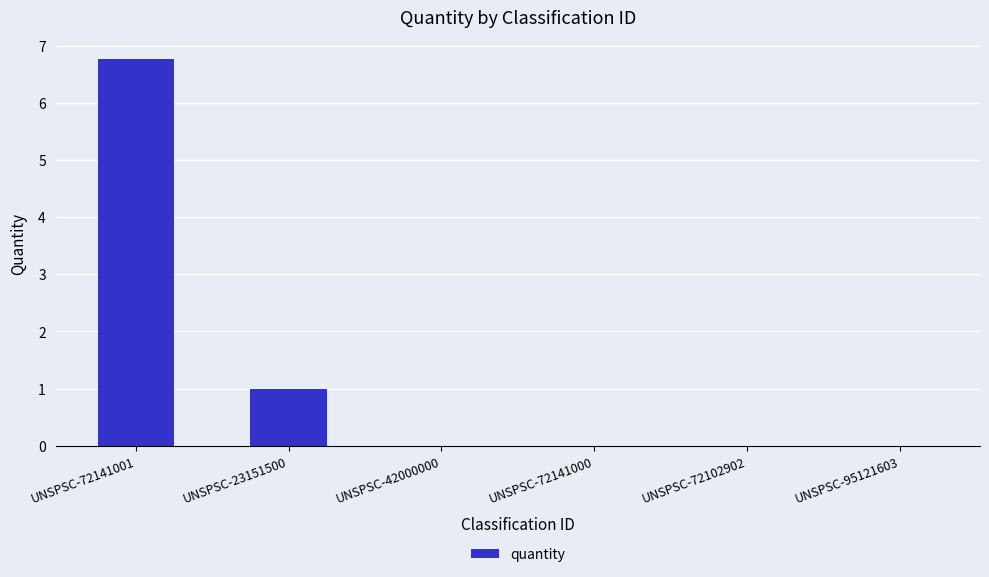

At which label is the value closest to 3?

UNSPSC-23151500